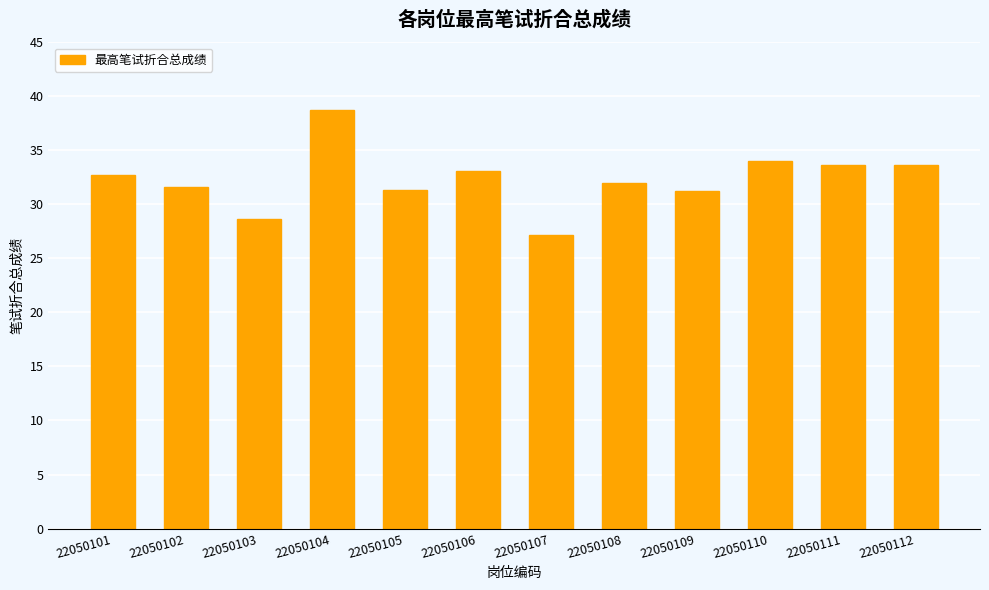

What is the sum of all values?

387.9